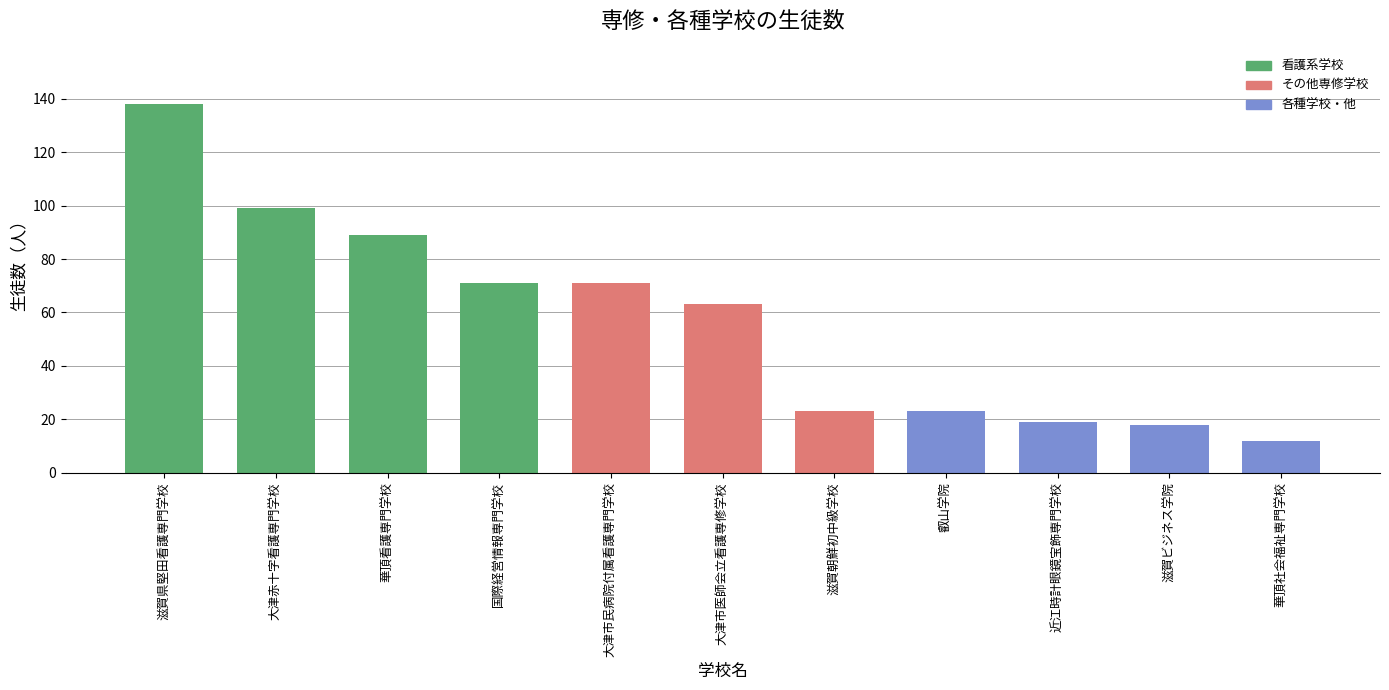

The value at 華頂看護専門学校 is 51. True or false?

False